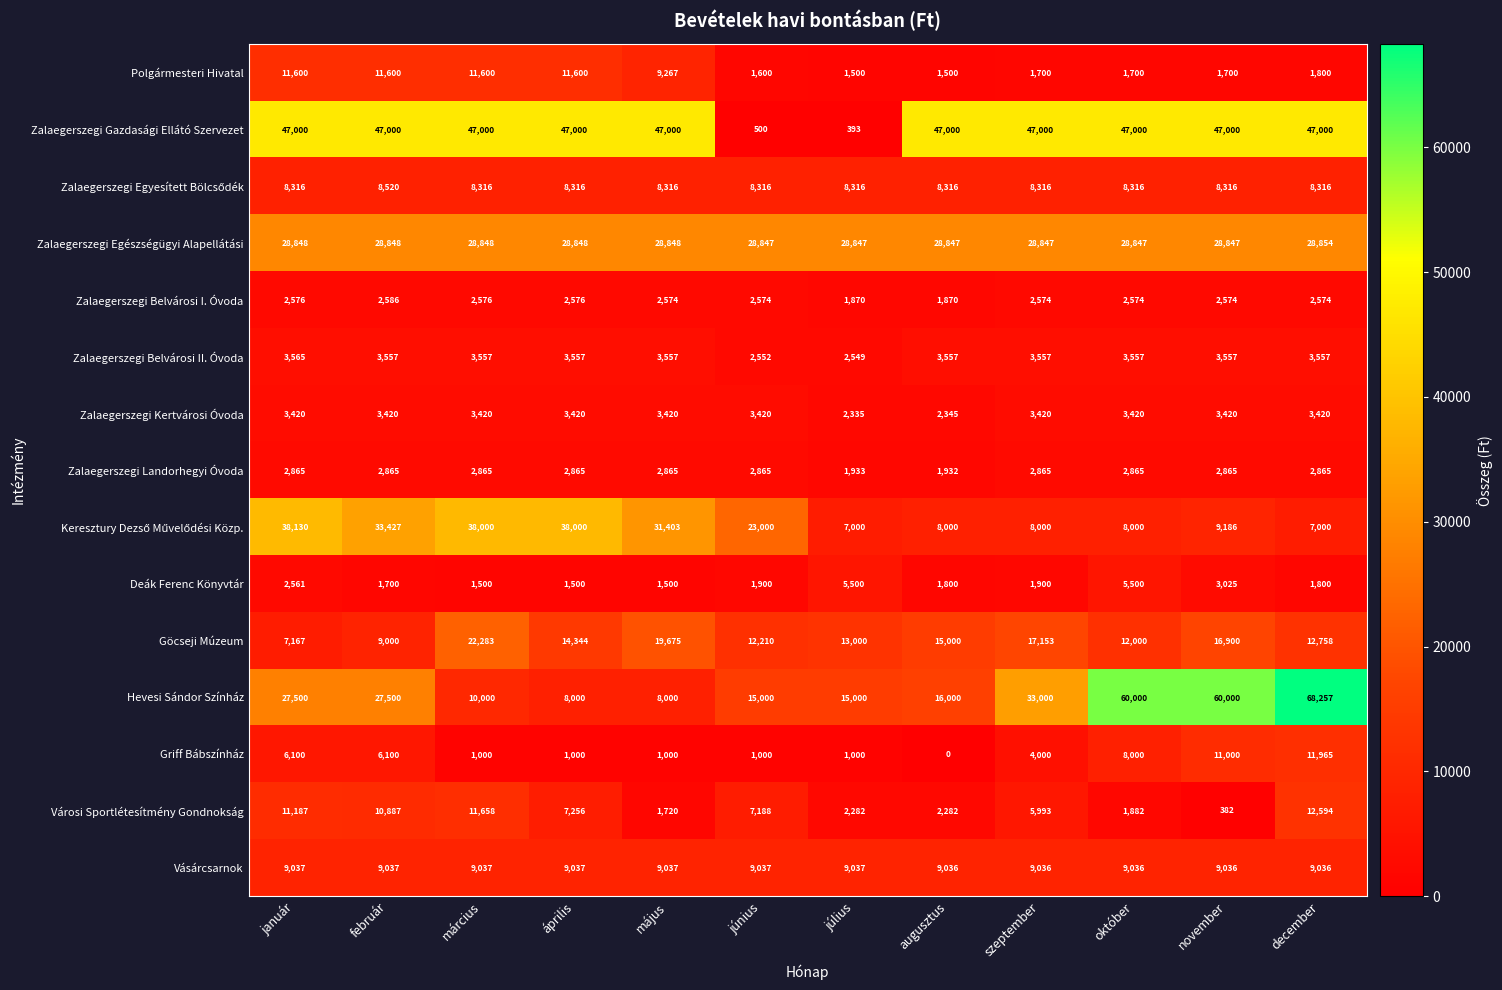

At which category is the sum across all series the highest?

december